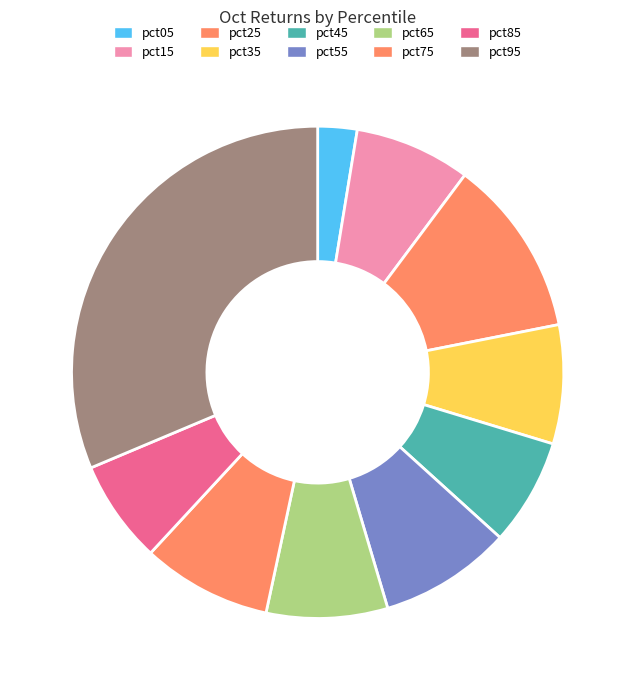

To the nearest percent, what is the difference between the pct15 and pct75 slice percentages?

1%